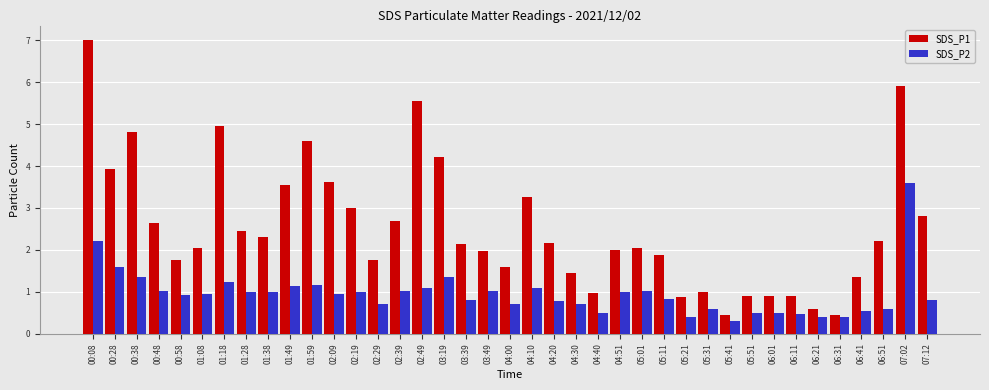

Rank the series by their maximum value, from highest to lowest.

SDS_P1, SDS_P2